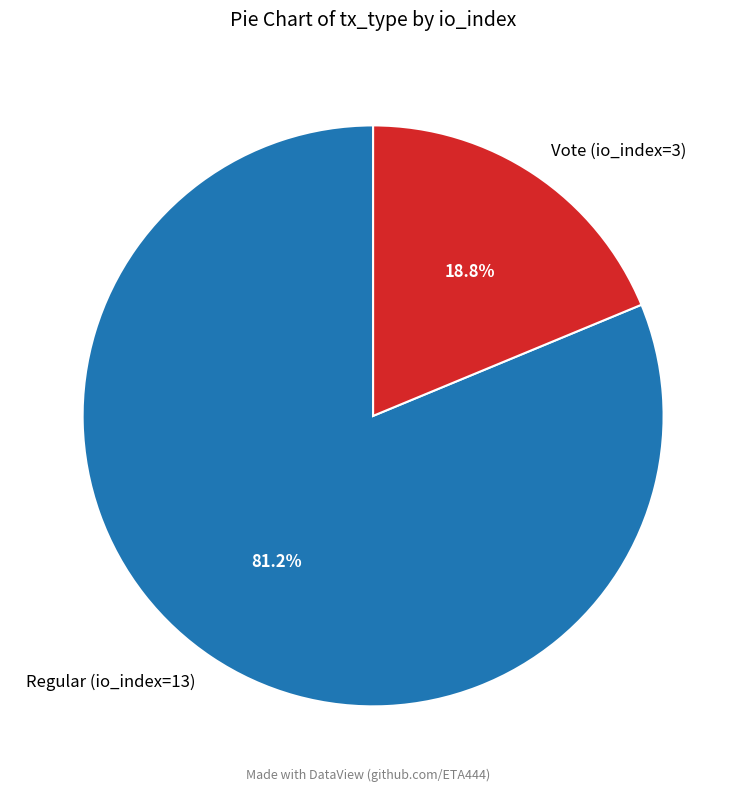

What is the ratio of the value at Regular (io_index=13) to the value at Vote (io_index=3)?

4.3